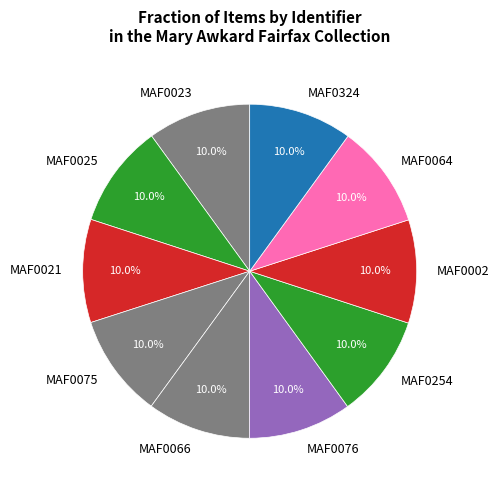

Approximately how many times larger is the value at MAF0254 compared to MAF0025?

1.0